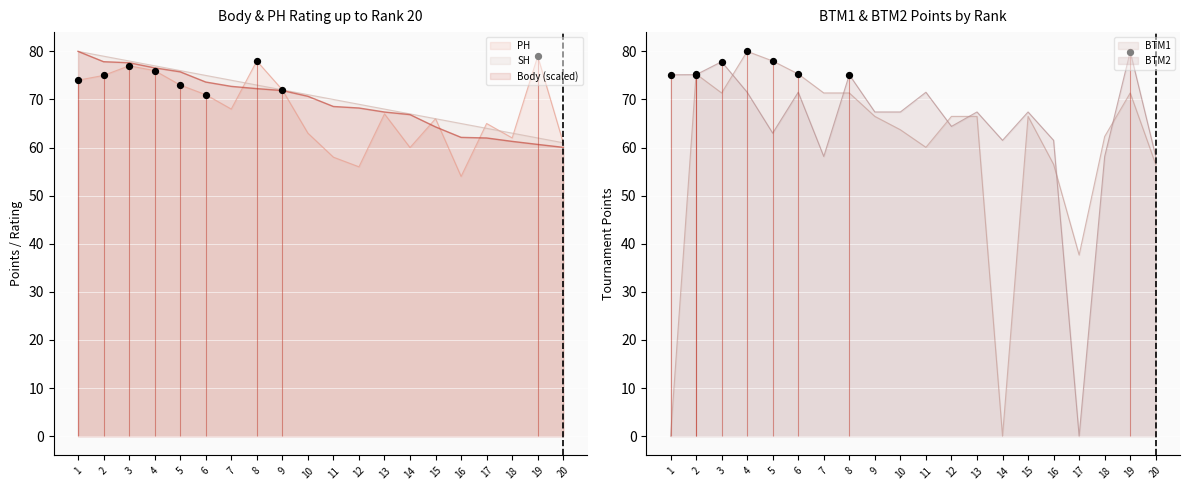

Which series reaches the maximum Y coordinate?

Body